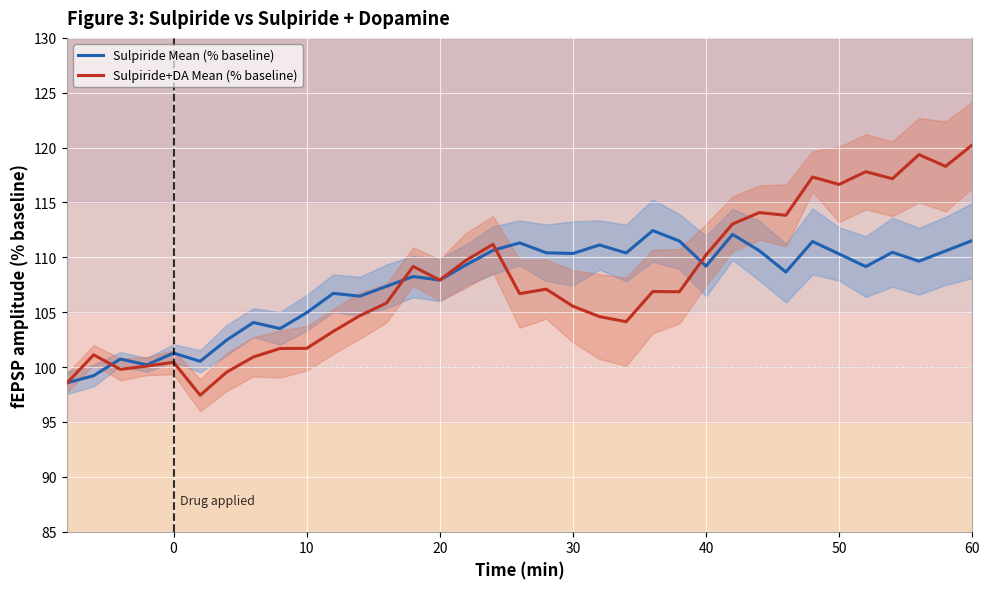

What is the lowest value of the Sulpiride+DA Mean (% baseline) series?

97.4